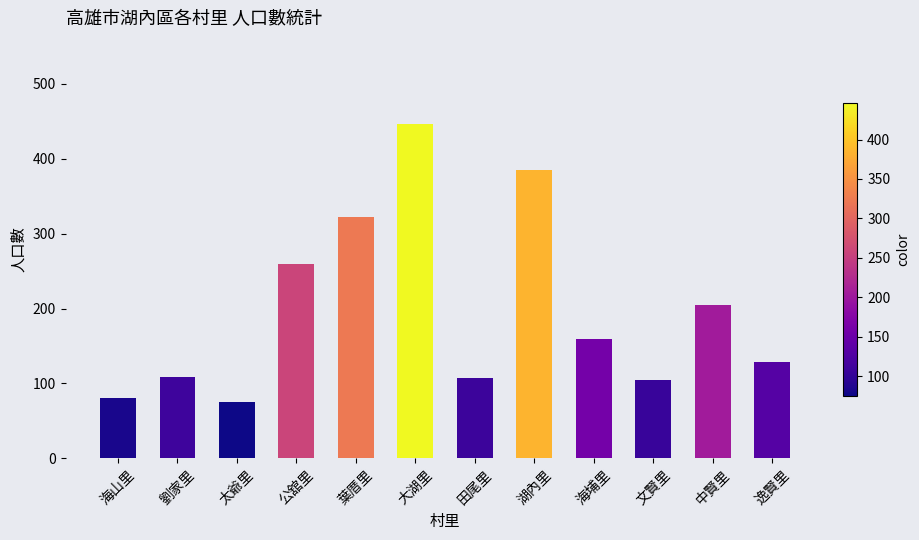

How many data points does each series have?

12